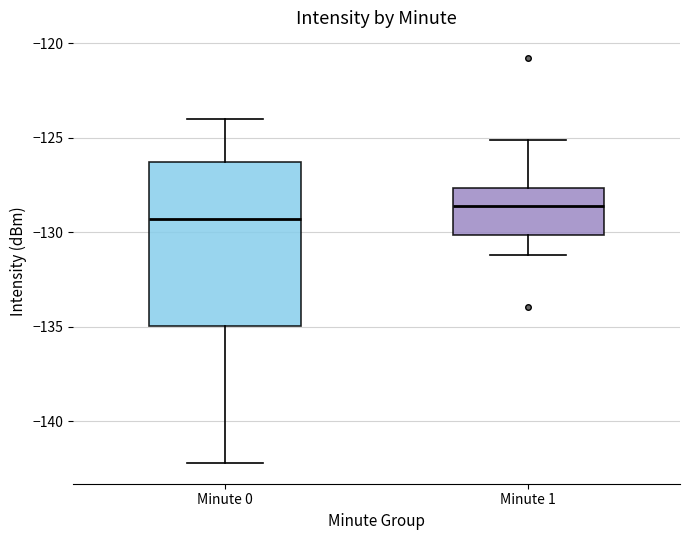

Reading left to right, read every box against the y-axis: the position of its median line, the range the box covers, and the ends of its whiskers. The values are not printed on the chart, so give them approximately, as read against the axis.

Minute 0: median -129.5, box -135.0 to -126.5, whiskers -142.0 to -124.0
Minute 1: median -128.5, box -130.0 to -127.5, whiskers -131.0 to -125.0